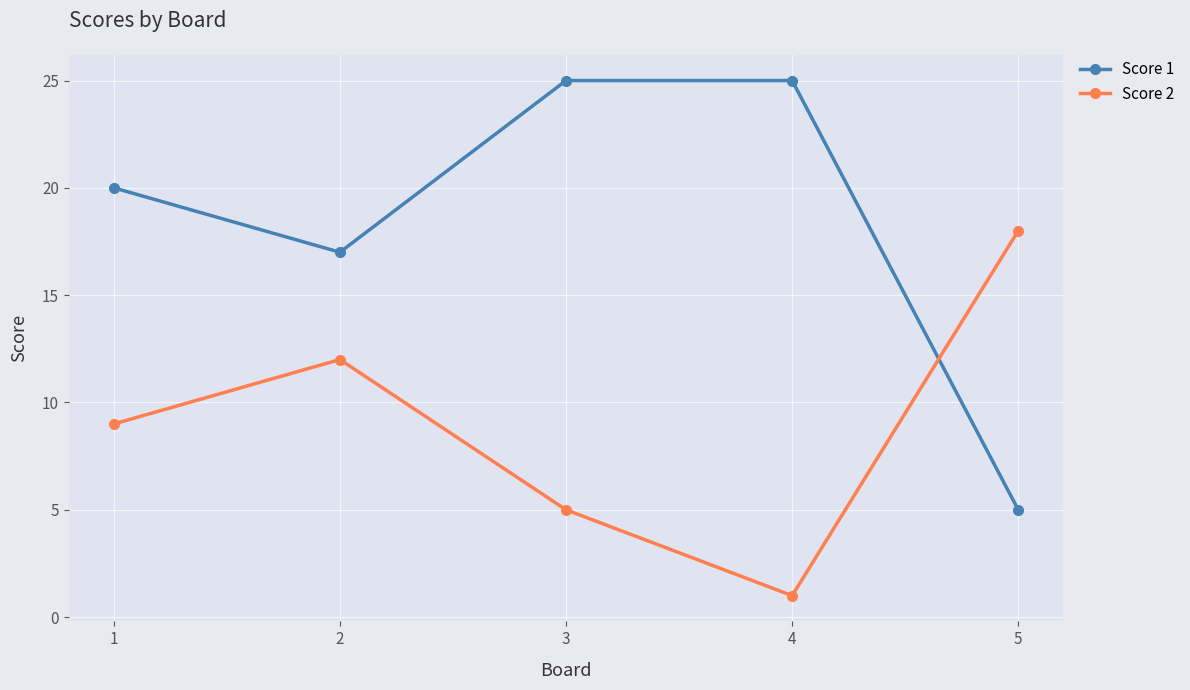

What is the sum of all Score 2 values?

45